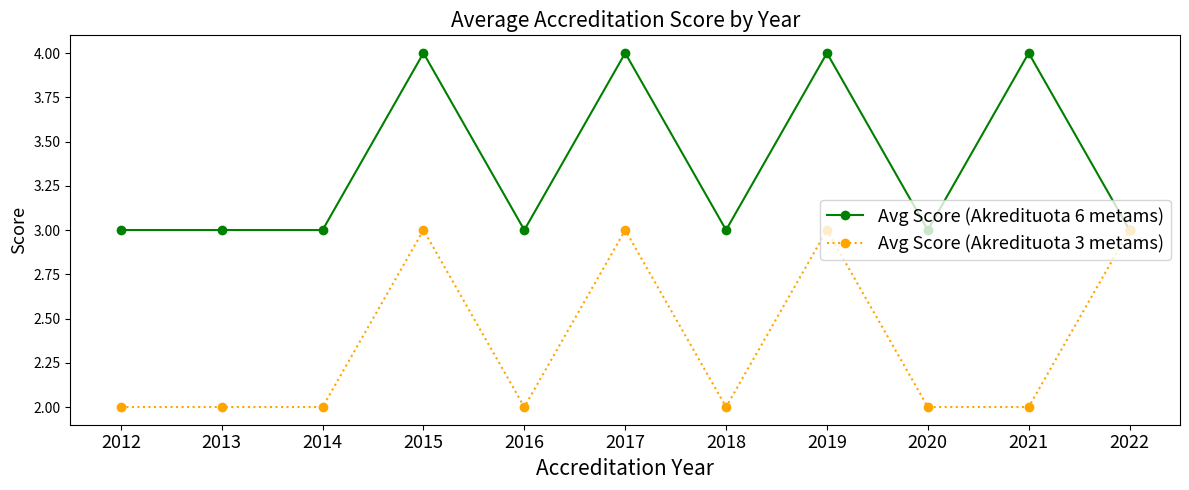

List the series in order of their peak value, highest first.

Avg Score (Akredituota 6 metams), Avg Score (Akredituota 3 metams)